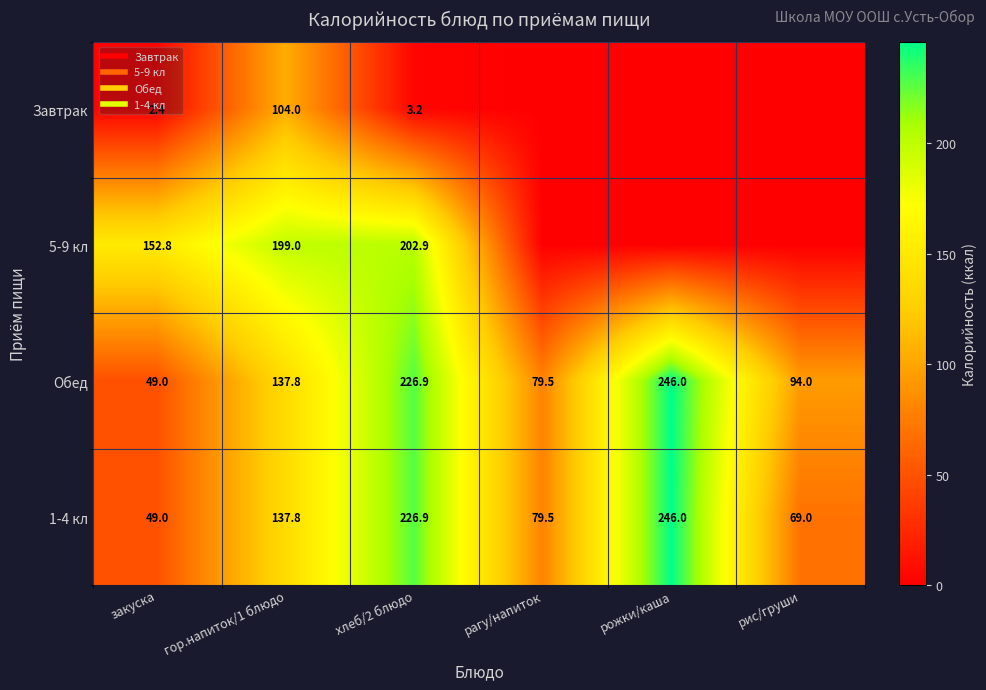

Which series changed the most between рагу/напиток and рис/груши?

Обед